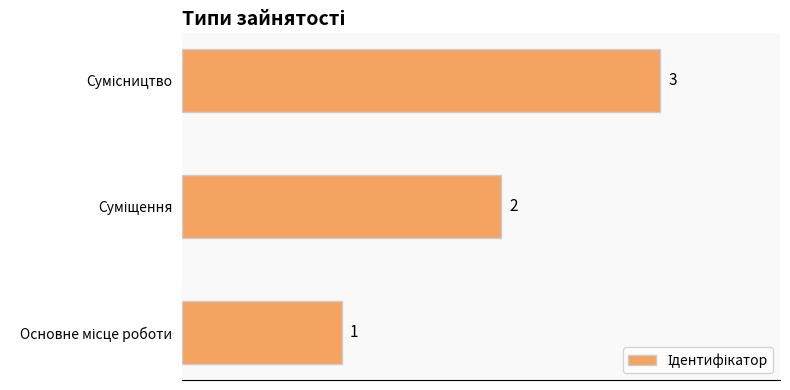

Count the values in the range 1 to 3.

3